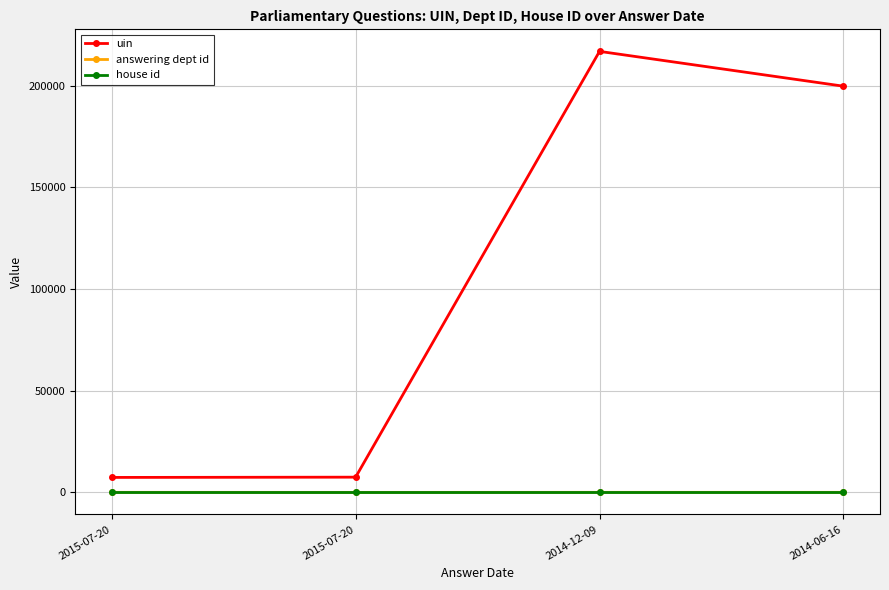

True or false: answering dept id has more than 1 points higher than both neighbors.

False